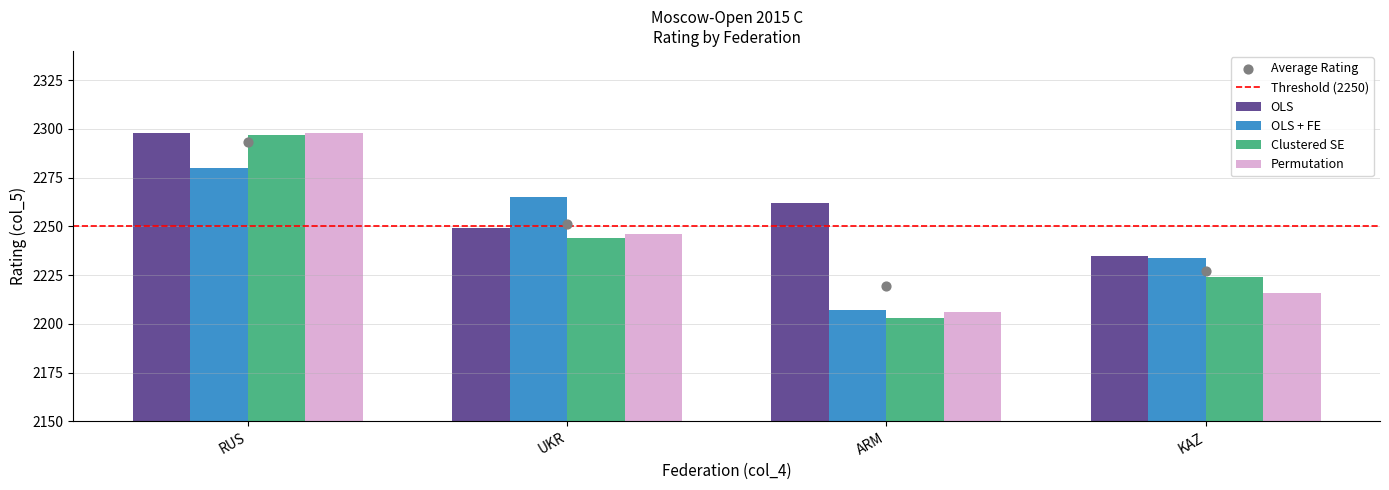

Is the value of Clustered SE at ARM greater than the value of OLS at RUS?

No